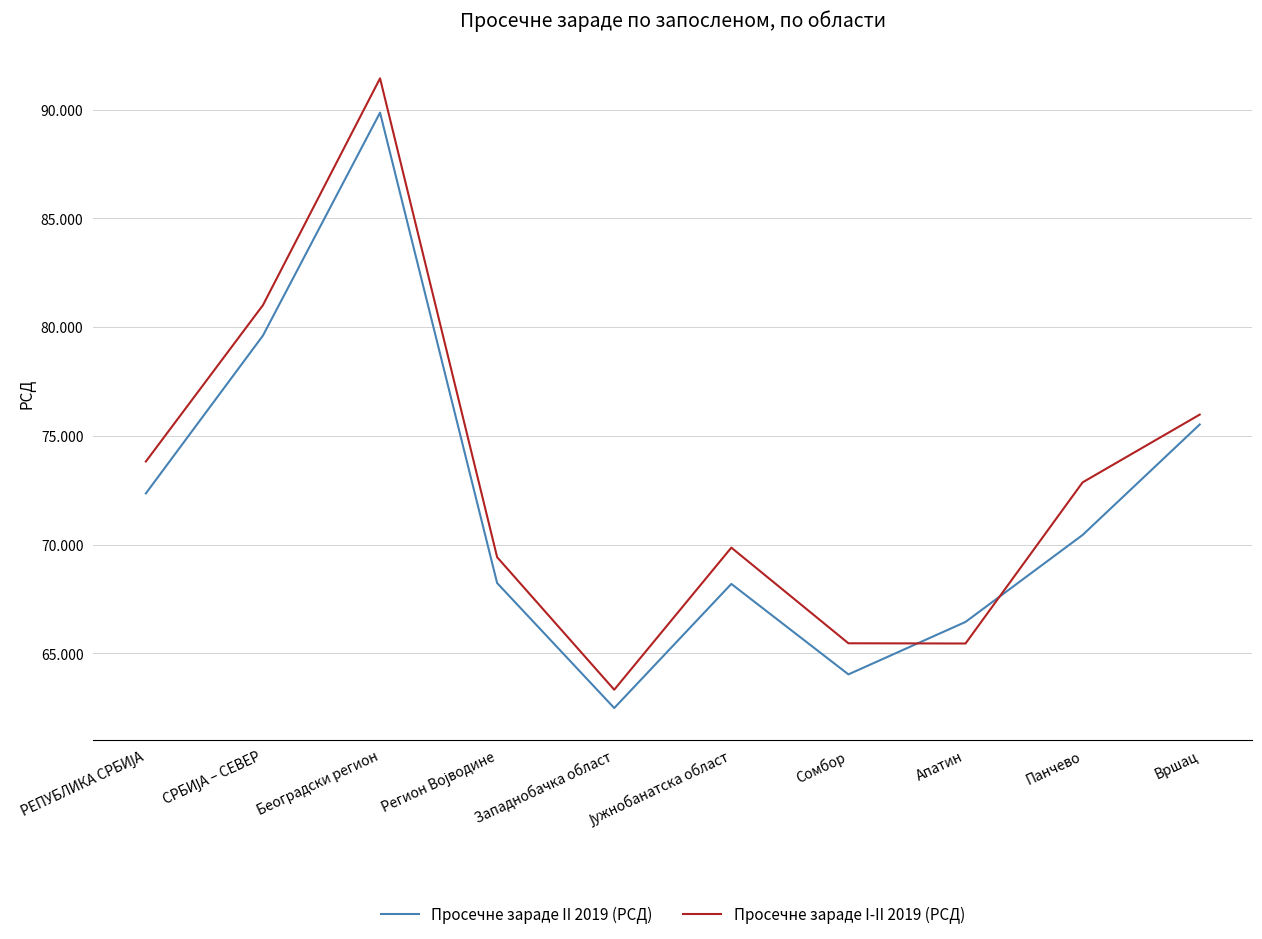

What are all the series names shown in the legend?

Просечне зараде II 2019 (РСД), Просечне зараде I-II 2019 (РСД)